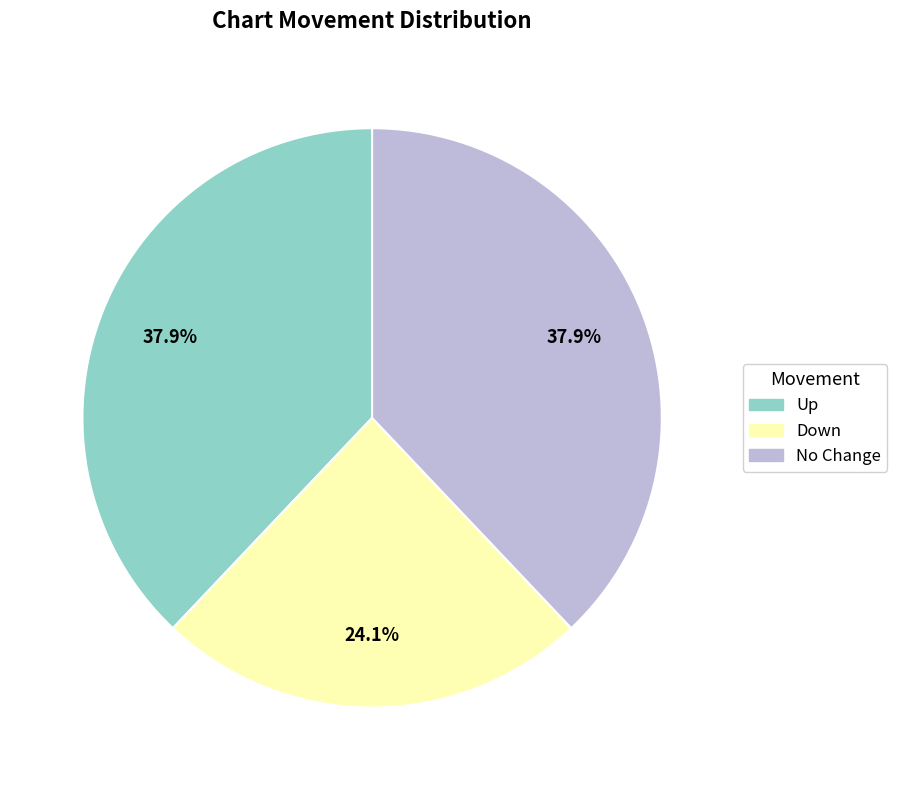

Count the number of slices in the pie.

3